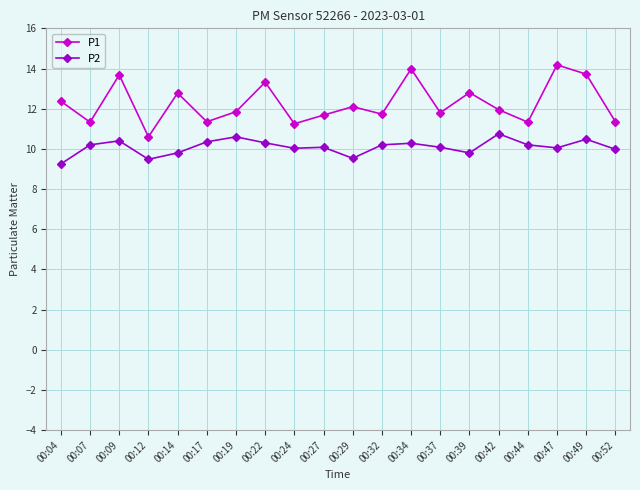

True or false: P1 and P2 intersect in this chart.

False